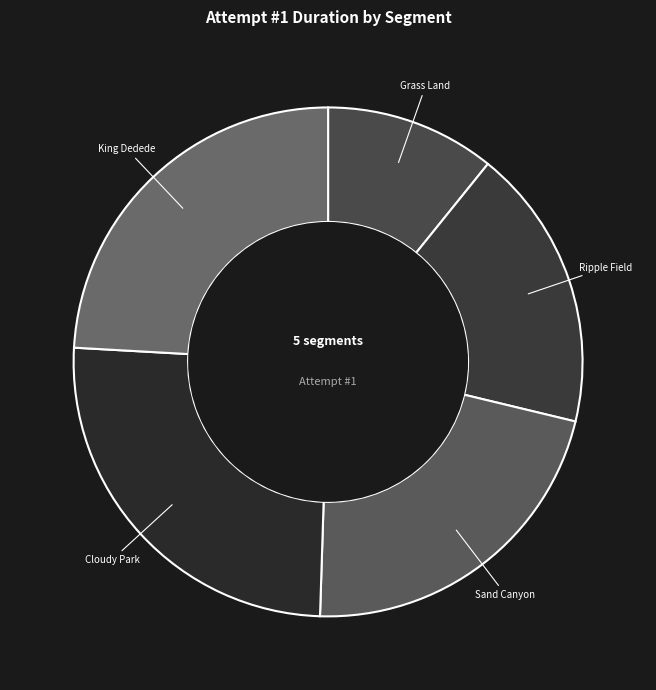

Between Cloudy Park and King Dedede, which is larger?

Cloudy Park